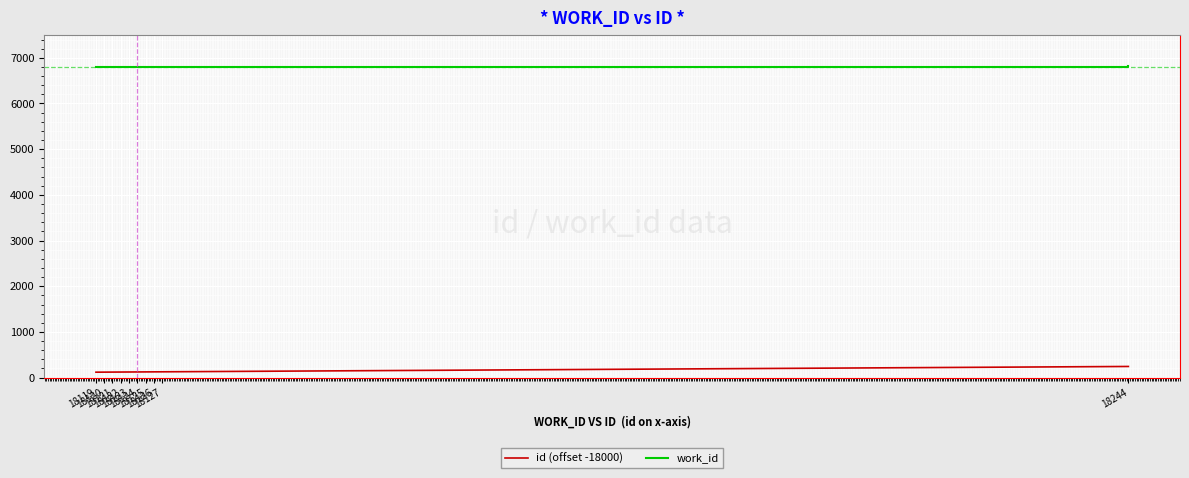

Does the chart display data point markers on the line(s)?

No